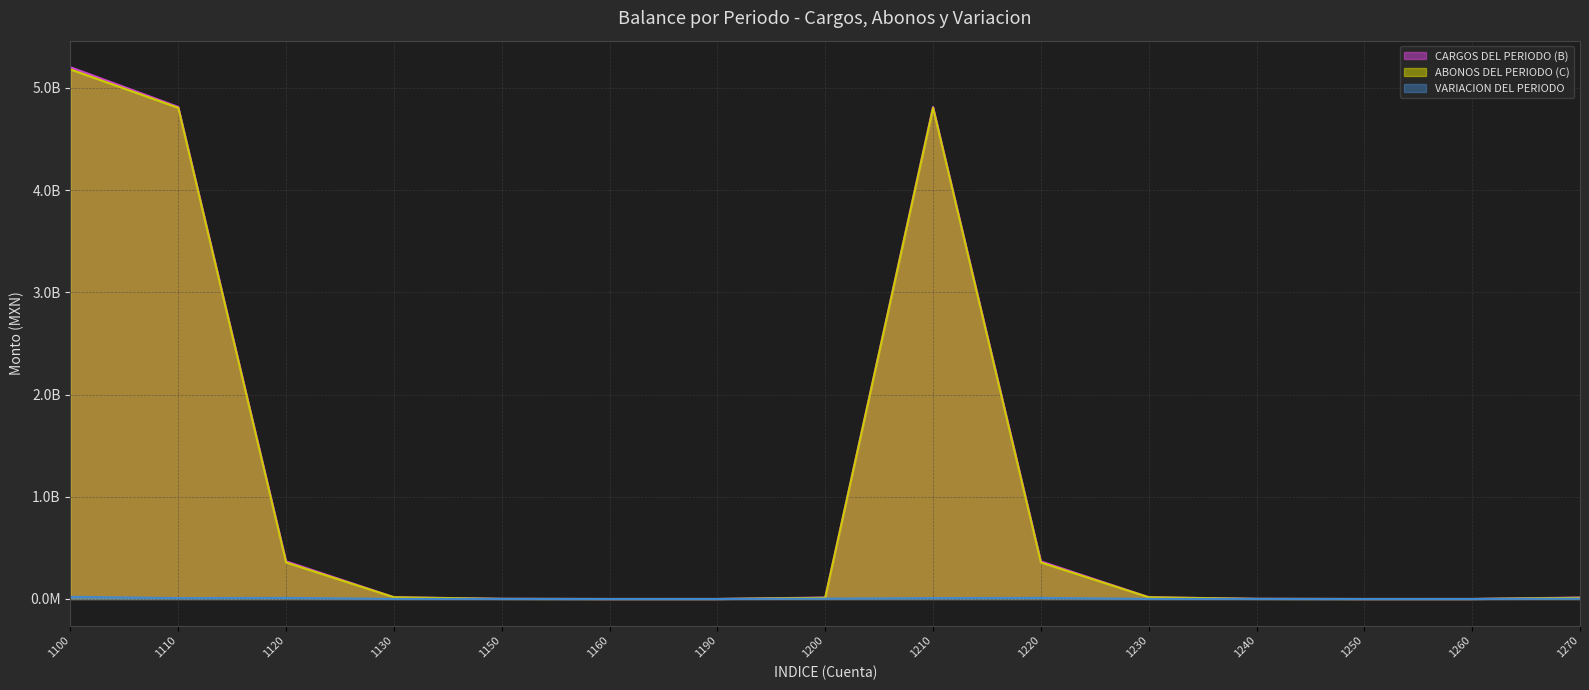

At which category is the sum across all series the highest?

1100